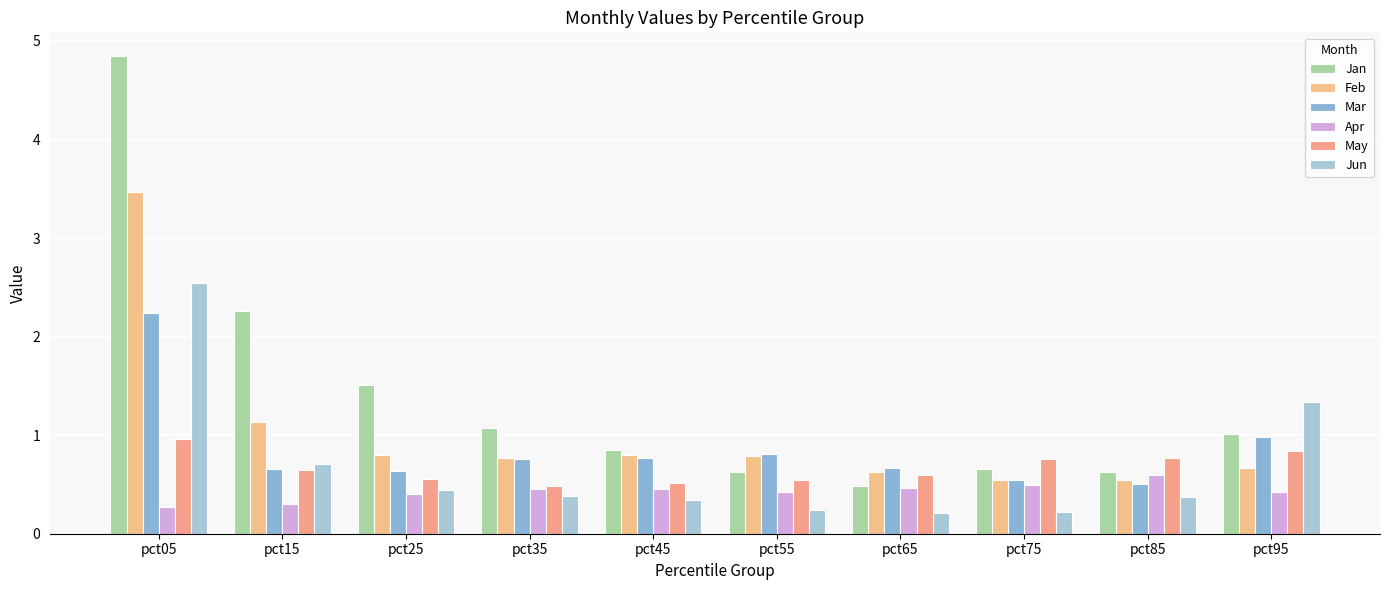

Rank the categories by Jun value from lowest to highest.

pct65, pct75, pct55, pct45, pct85, pct35, pct25, pct15, pct95, pct05